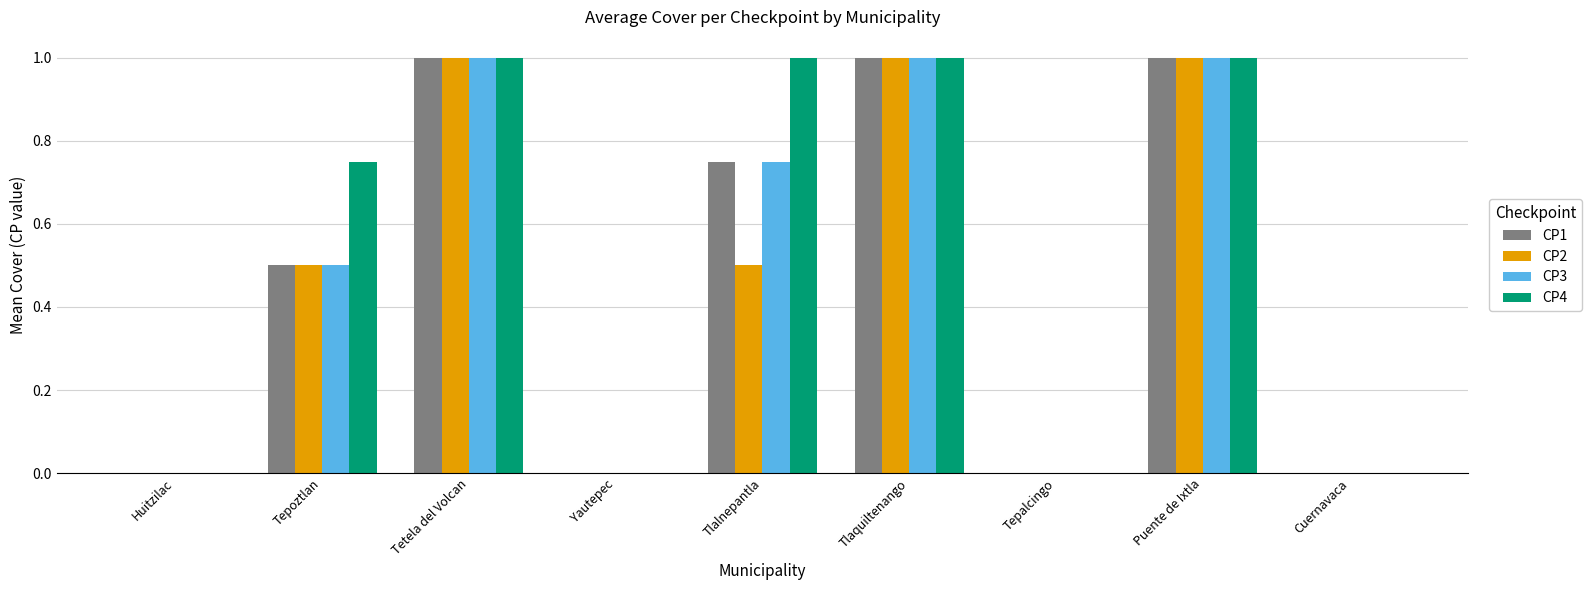

What is the sum of the CP4 values at Tepalcingo and Puente de Ixtla?

1.0